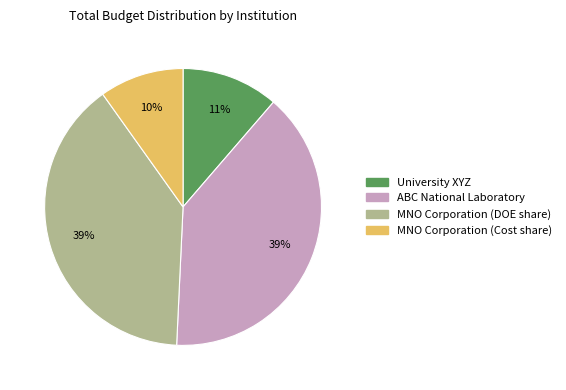

Combined, do ABC National Laboratory and University XYZ account for over 50%?

Yes